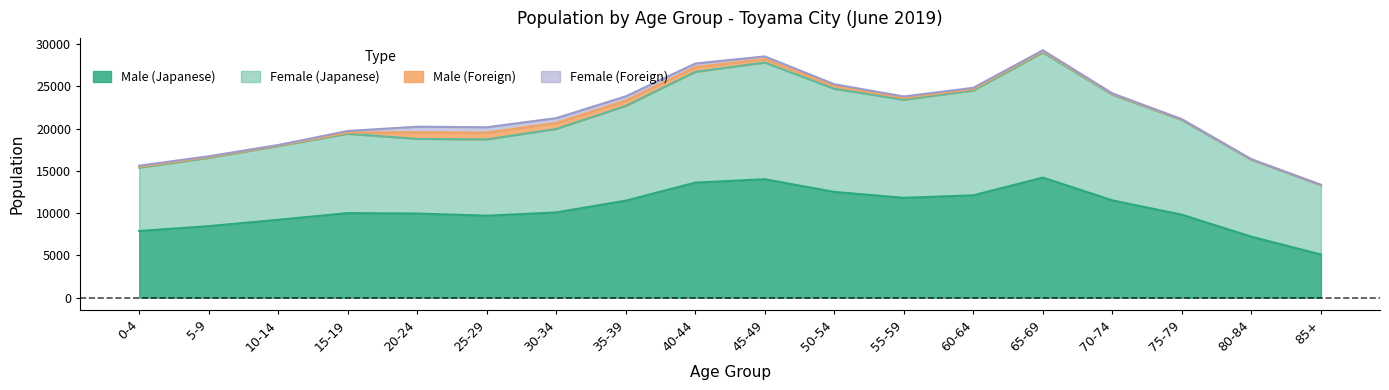

Reading right to left, what are all the values shown in this chart?

Male (Japanese): 85+=5100	80-84=7200	75-79=9800	70-74=11500	65-69=14200	60-64=12100	55-59=11800	50-54=12500	45-49=14001	40-44=13600	35-39=11469	30-34=10076	25-29=9687	20-24=9942	15-19=9995	10-14=9202	5-9=8452	0-4=7878
Female (Japanese): 85+=8200	80-84=9100	75-79=11200	70-74=12500	65-69=14800	60-64=12400	55-59=11600	50-54=12200	45-49=13800	40-44=13100	35-39=11200	30-34=9876	25-29=9023	20-24=8831	15-19=9381	10-14=8726	5-9=8079	0-4=7490
Male (Foreign): 85+=25	80-84=40	75-79=60	70-74=90	65-69=150	60-64=180	55-59=220	50-54=310	45-49=420	40-44=580	35-39=650	30-34=720	25-29=811	20-24=794	15-19=142	10-14=67	5-9=98	0-4=111
Female (Foreign): 85+=18	80-84=30	75-79=45	70-74=70	65-69=110	60-64=140	55-59=170	50-54=230	45-49=310	40-44=410	35-39=490	30-34=560	25-29=630	20-24=649	15-19=192	10-14=53	5-9=91	0-4=123